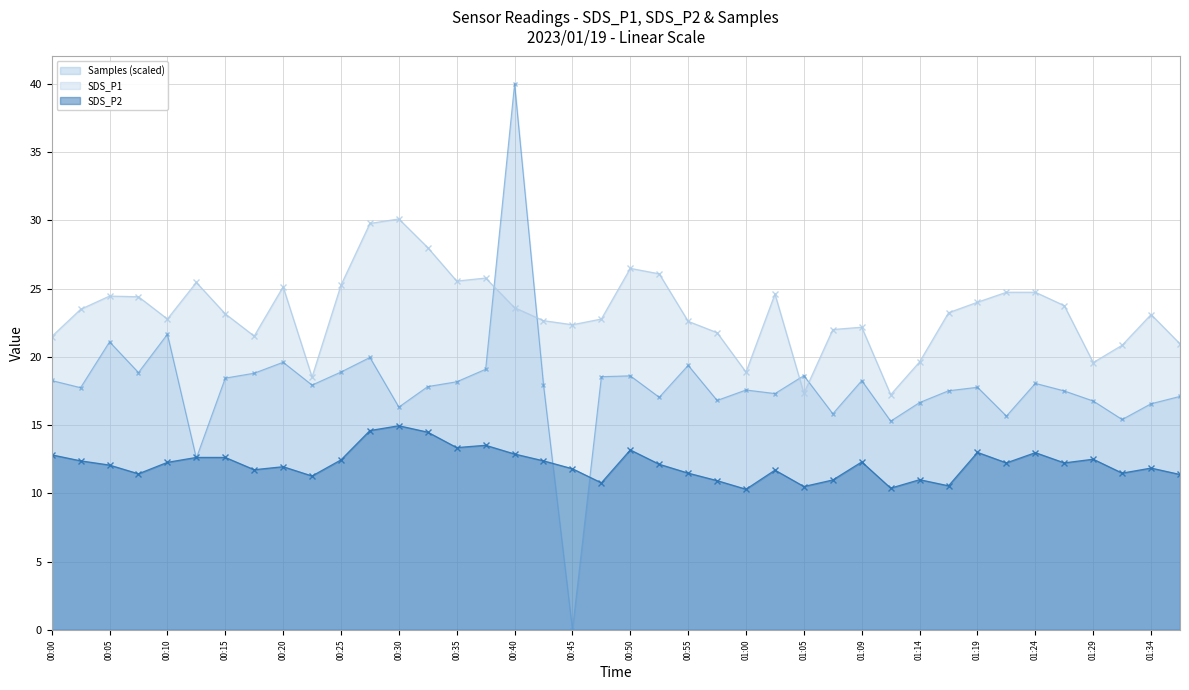

At which category is the sum across all series the highest?

00:40